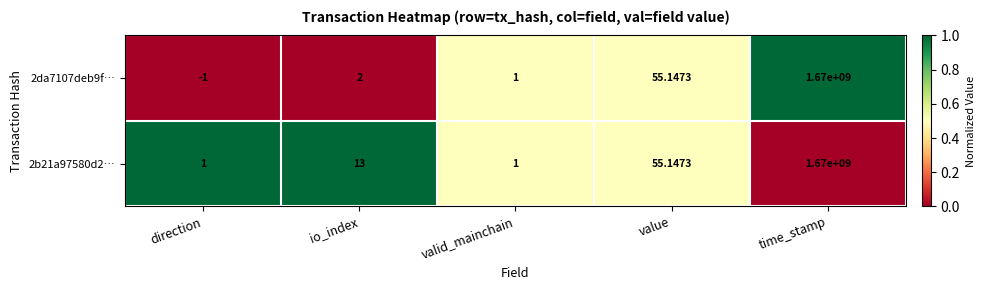

Which label corresponds to the largest value in the chart?

time_stamp